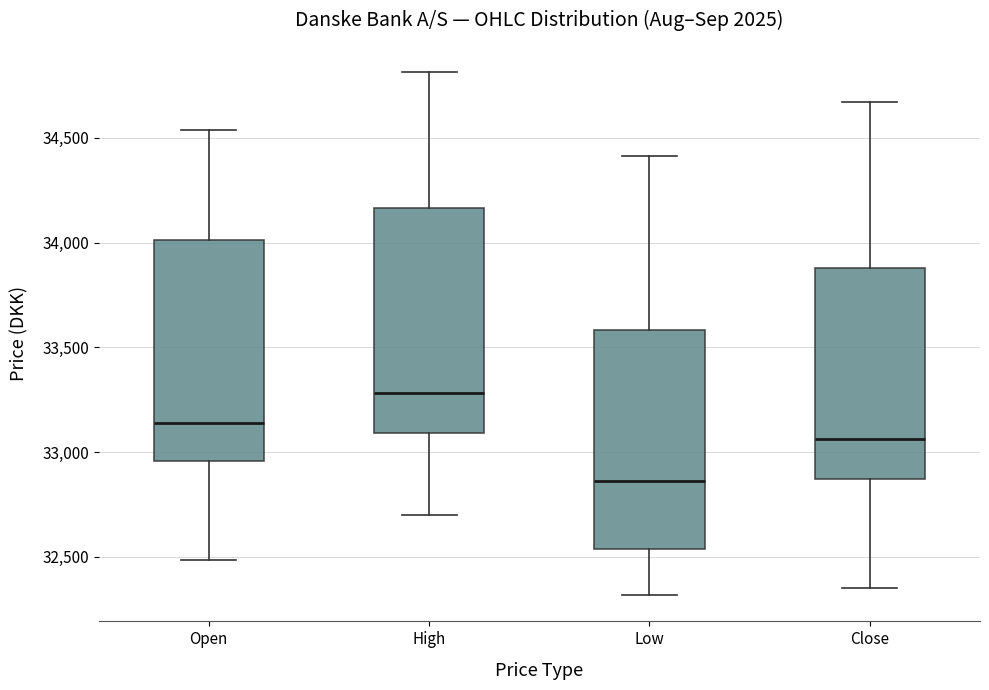

Reading left to right, transcribe this box plot: for each box, give where its median line is, the range the box spans, and where its two whiskers end, as read against the y-axis. The values are not printed on the chart, so give them approximately, as read against the axis.

Open: median 33150, box 32950 to 34000, whiskers 32500 to 34550
High: median 33300, box 33100 to 34150, whiskers 32700 to 34800
Low: median 32850, box 32550 to 33600, whiskers 32300 to 34400
Close: median 33050, box 32850 to 33900, whiskers 32350 to 34650